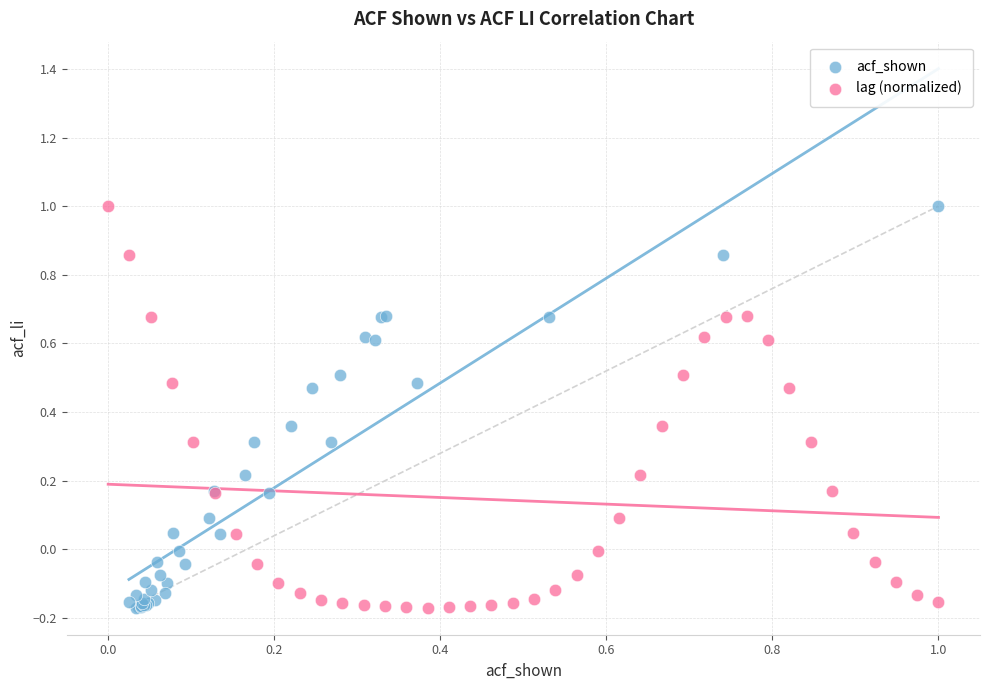

What are all the series names shown in the legend?

acf_shown, lag (normalized)